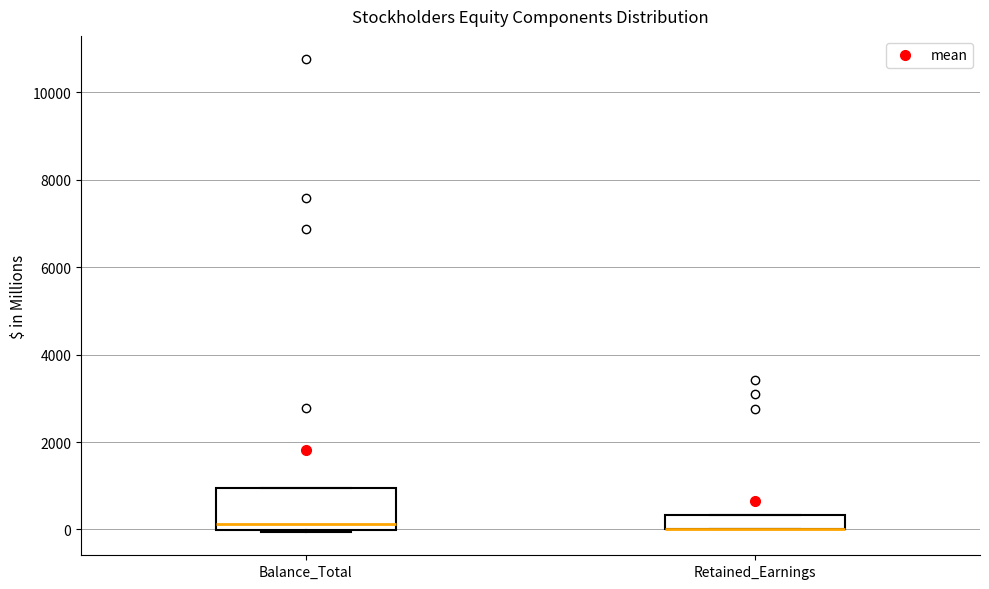

Where is the upper edge of the box for Balance_Total on the y-axis? The values are not printed on the chart, so give them approximately, as read against the axis.

1000